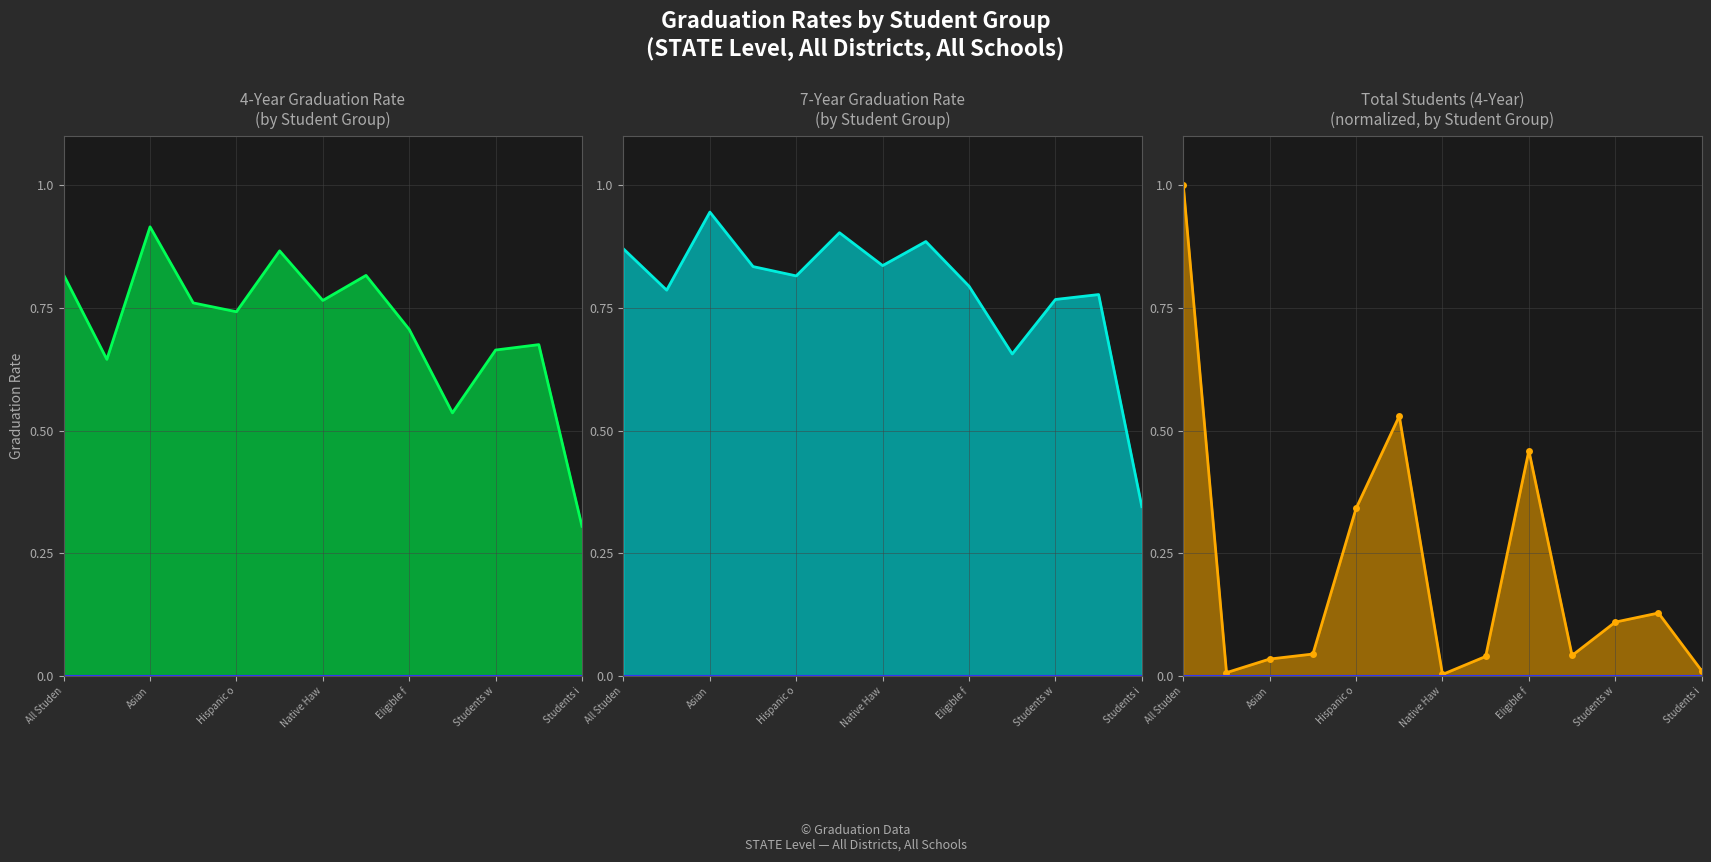

At which category does the chart reach its peak across all series?

All Studen